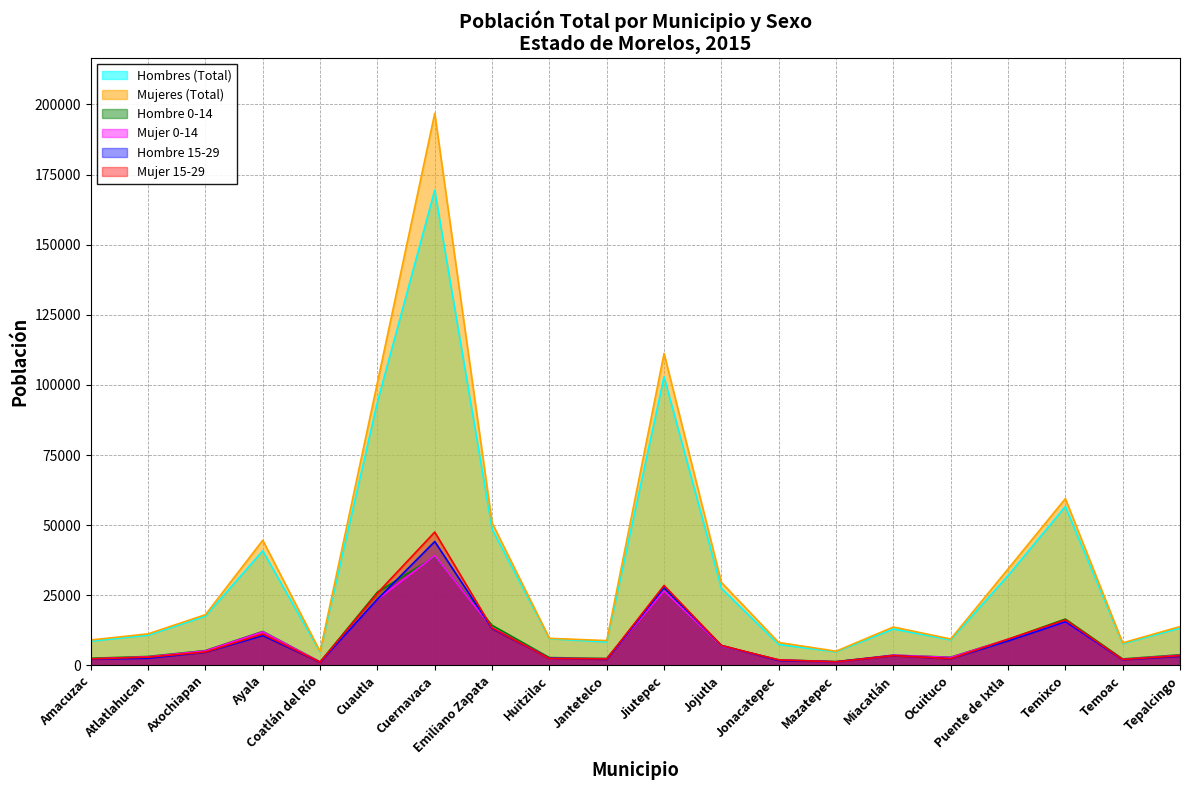

How many lines are shown in the chart?

6